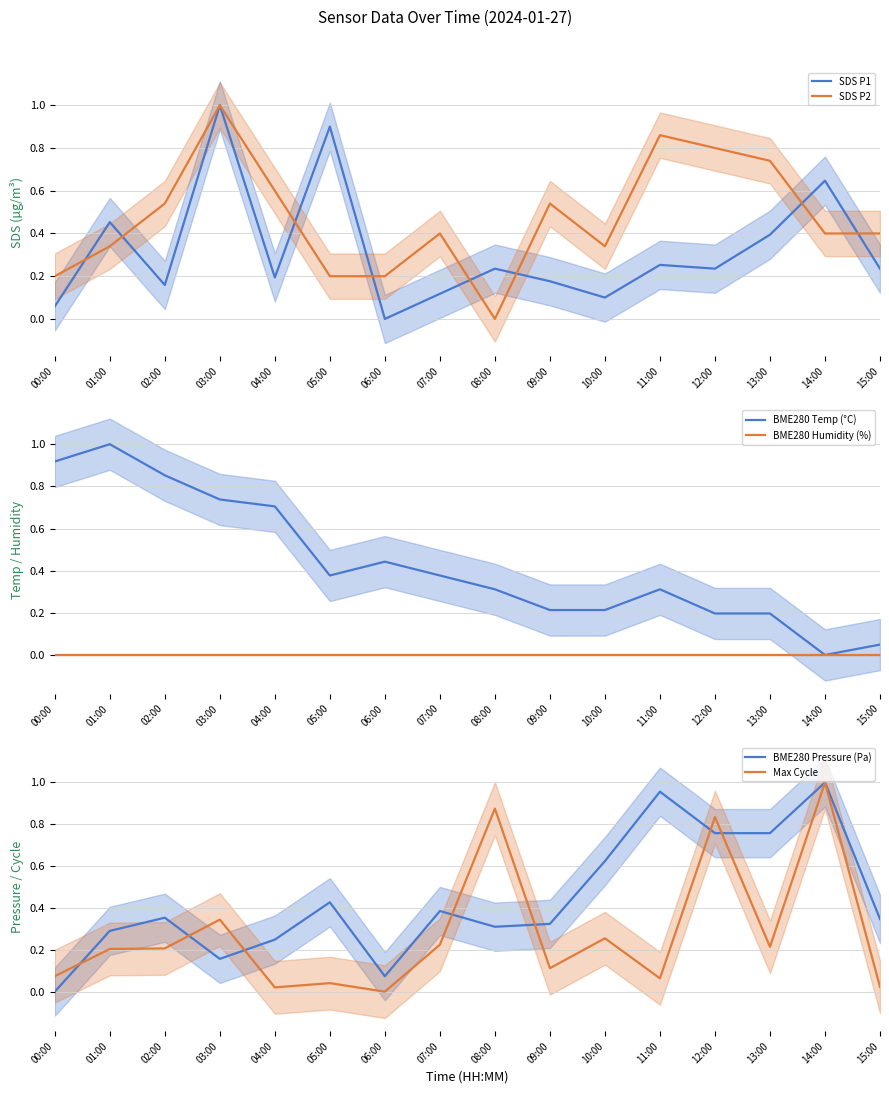

At how many categories does at least one series exceed 0?

16